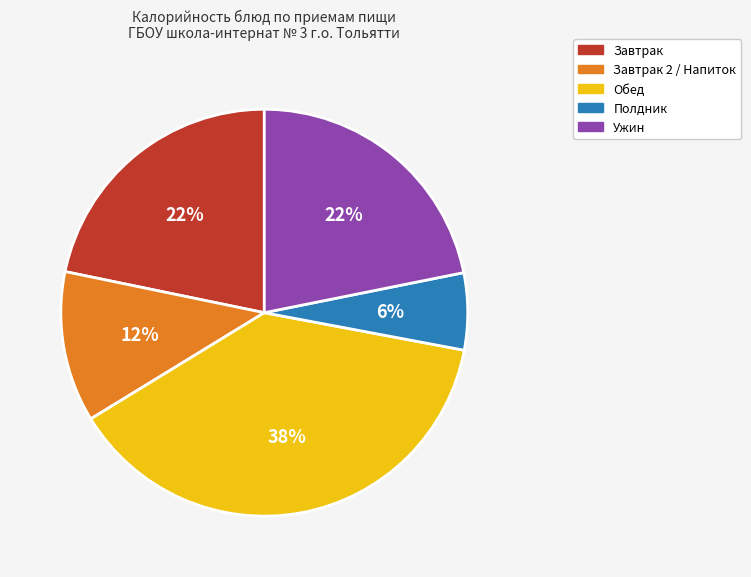

Is there any slice that represents more than half of the pie?

No